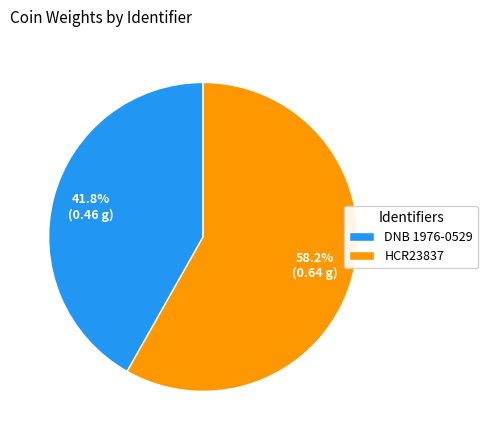

How much of the chart is everything except HCR23837?

41.8%